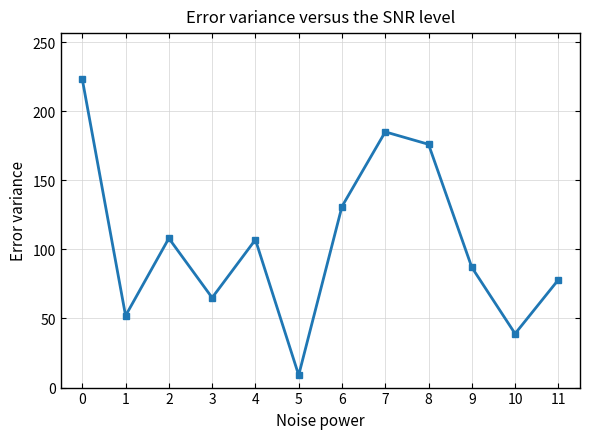

Between 2 and 1, which is larger?

2